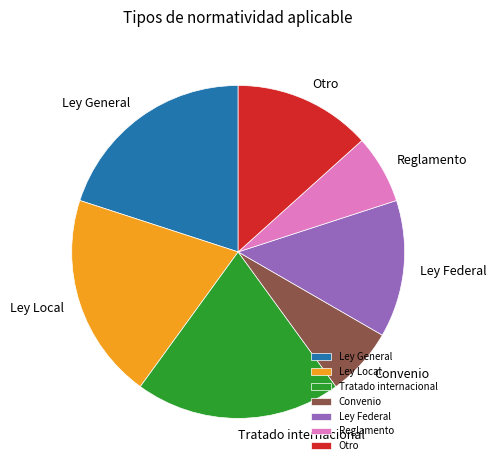

Which has a higher value, Ley Federal or Ley General?

Ley General